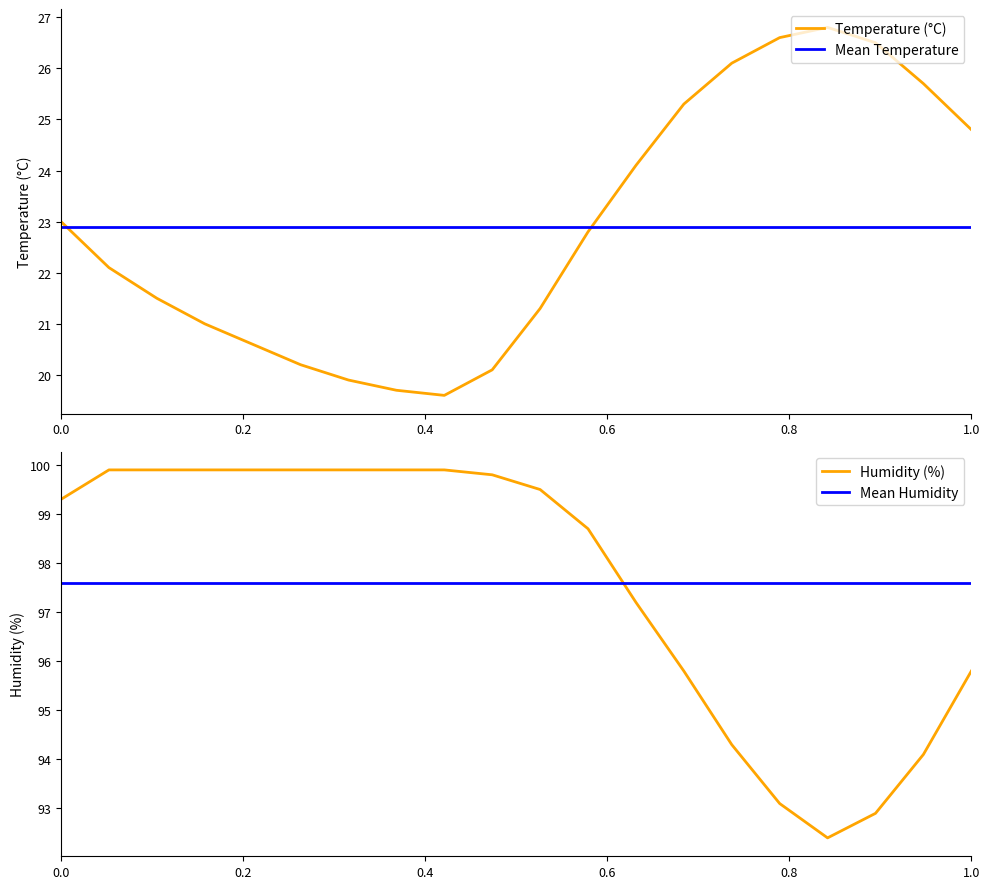

True or false: Humidity (%) has more than 1 interior local peaks.

False